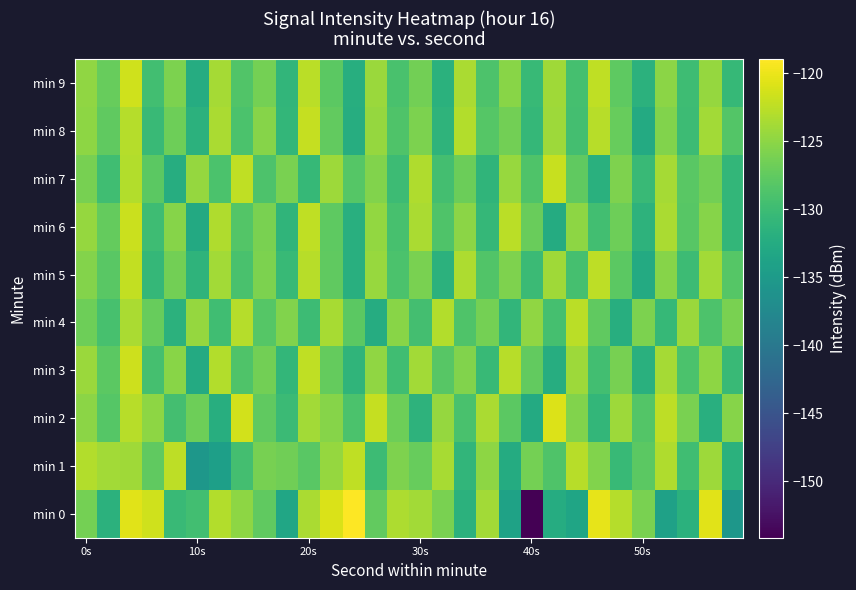

Which series has the largest range (max minus min)?

min 0